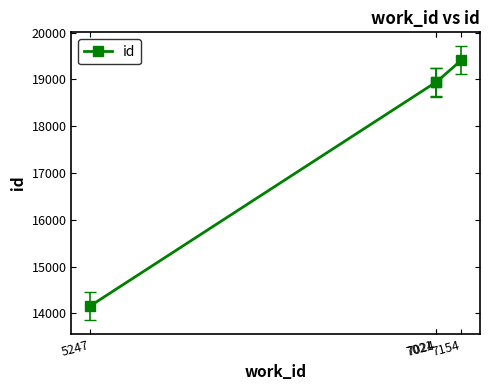

True or false: there are more than 2 points higher than both neighbors.

False